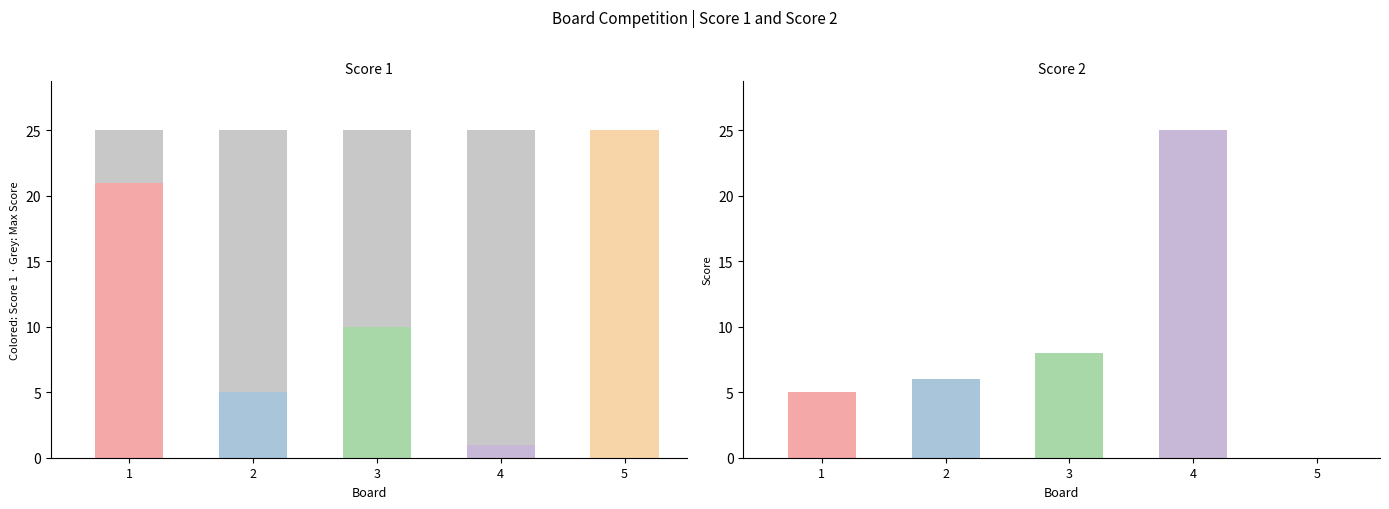

Reading right to left, what are all the values shown in this chart?

Score 1: 5=25	4=1	3=10	2=5	1=21
Score 2: 5=0	4=25	3=8	2=6	1=5